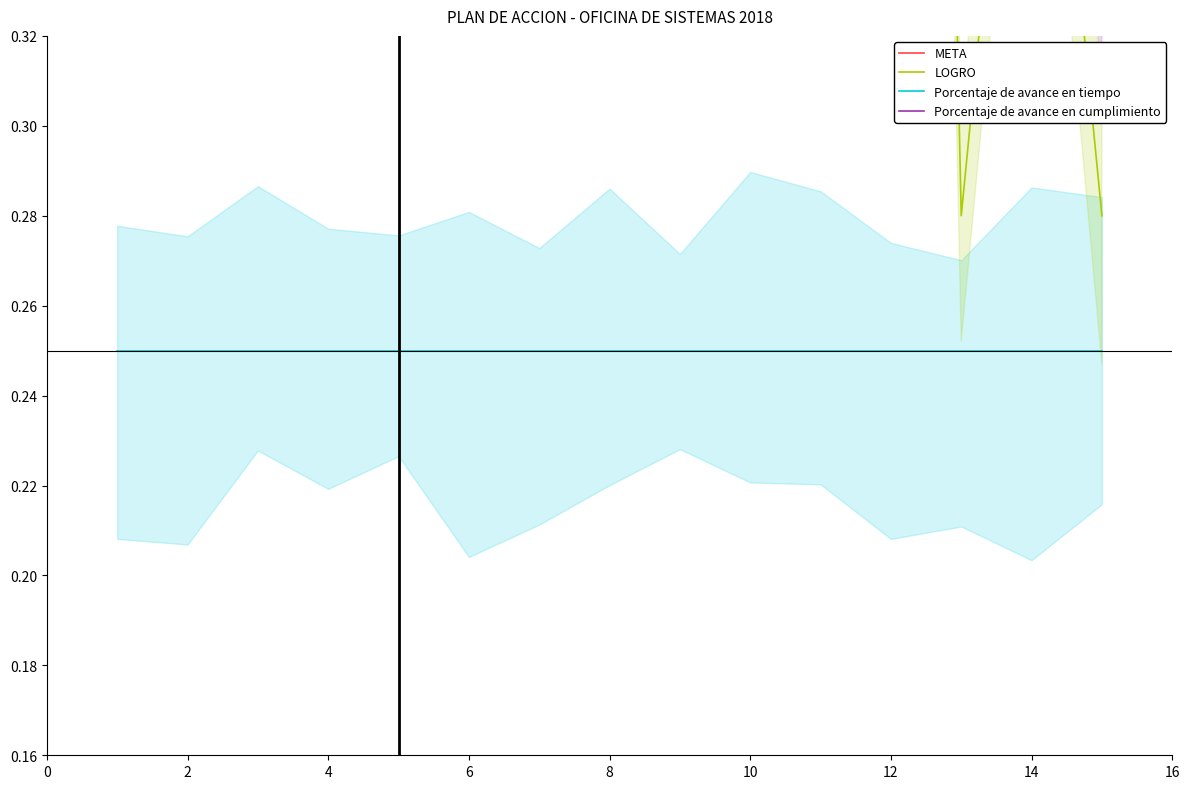

Is the value of Porcentaje de avance en cumplimiento at 11 greater than the value of META at 4?

No